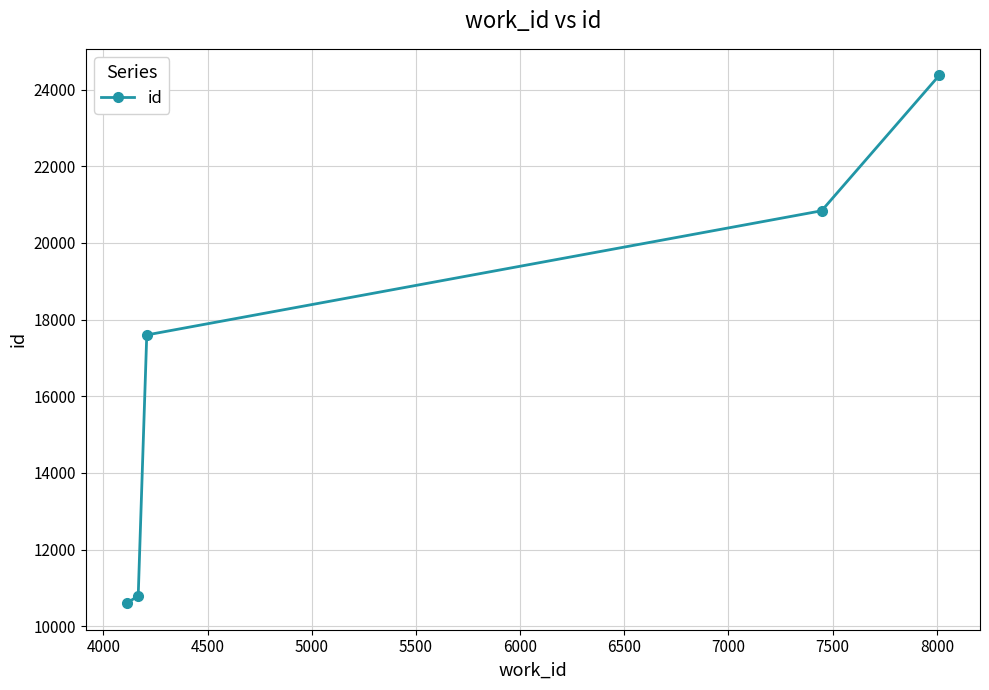

True or false: there are more than 2 points higher than both neighbors.

False